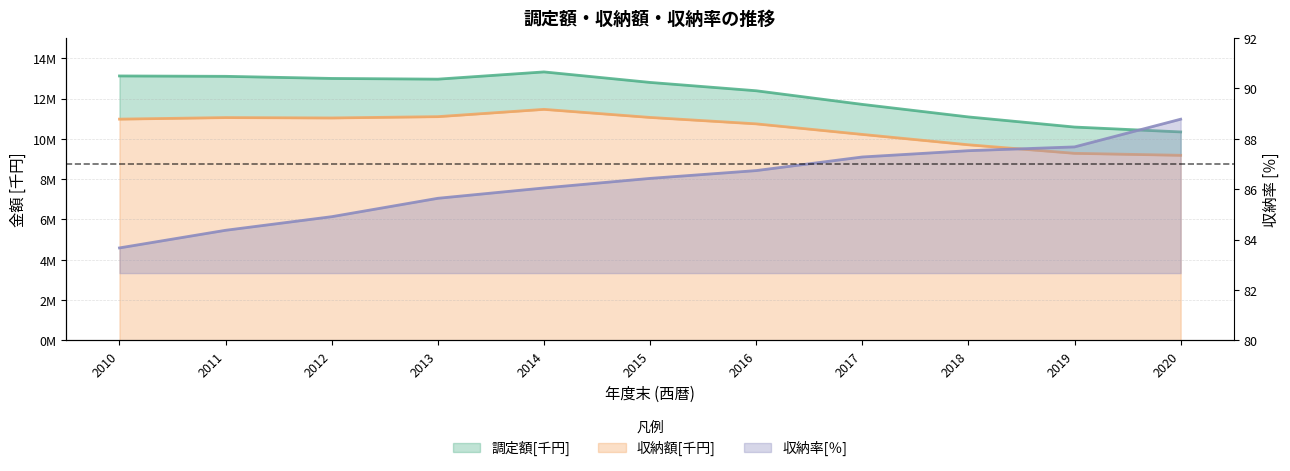

Reading left to right, extract all data points from this chart.

調定額[千円]: 13121020.0	13102730.0	12997808.0	12962080.0	13321729.0	12799924.0	12386601.0	11710248.0	11087866.0	10585389.0	10343651.0
収納額[千円]: 10978474.0	11055323.0	11036508.0	11101077.0	11463437.0	11062681.0	10744306.0	10220229.0	9705467.0	9281536.0	9183465.0
収納率[％]: 83.7	84.4	84.9	85.6	86.0	86.4	86.7	87.3	87.5	87.7	88.8